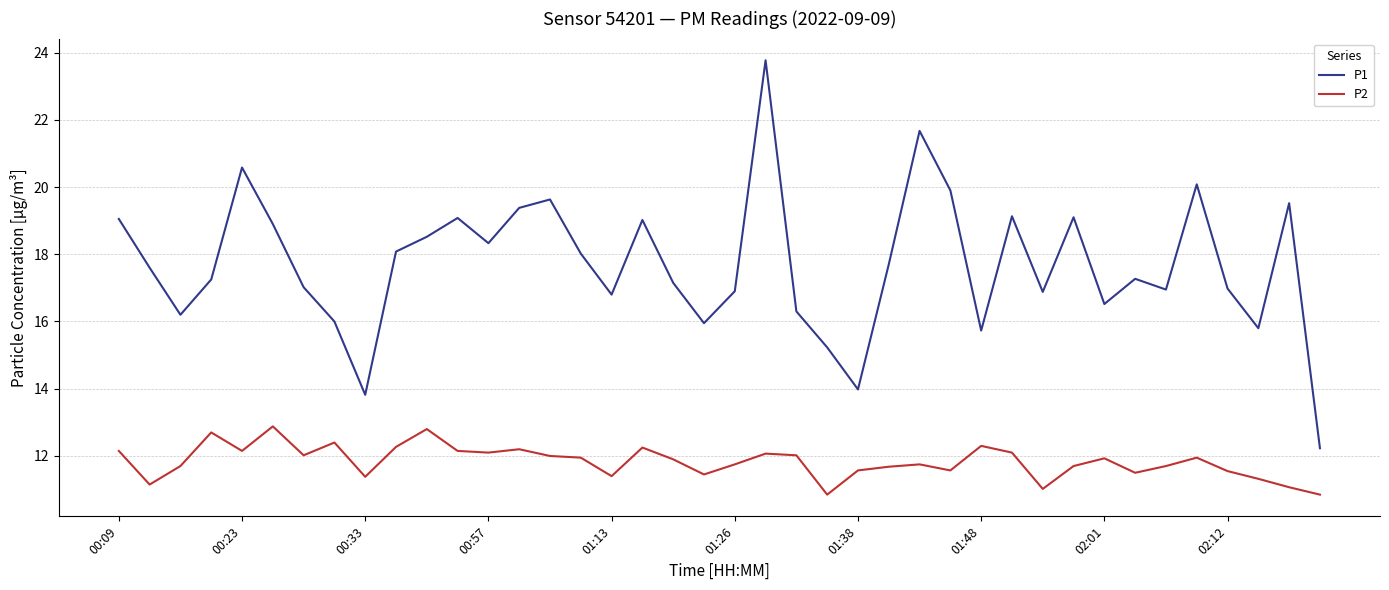

List the series in order of their overall mean, lowest first.

P2, P1